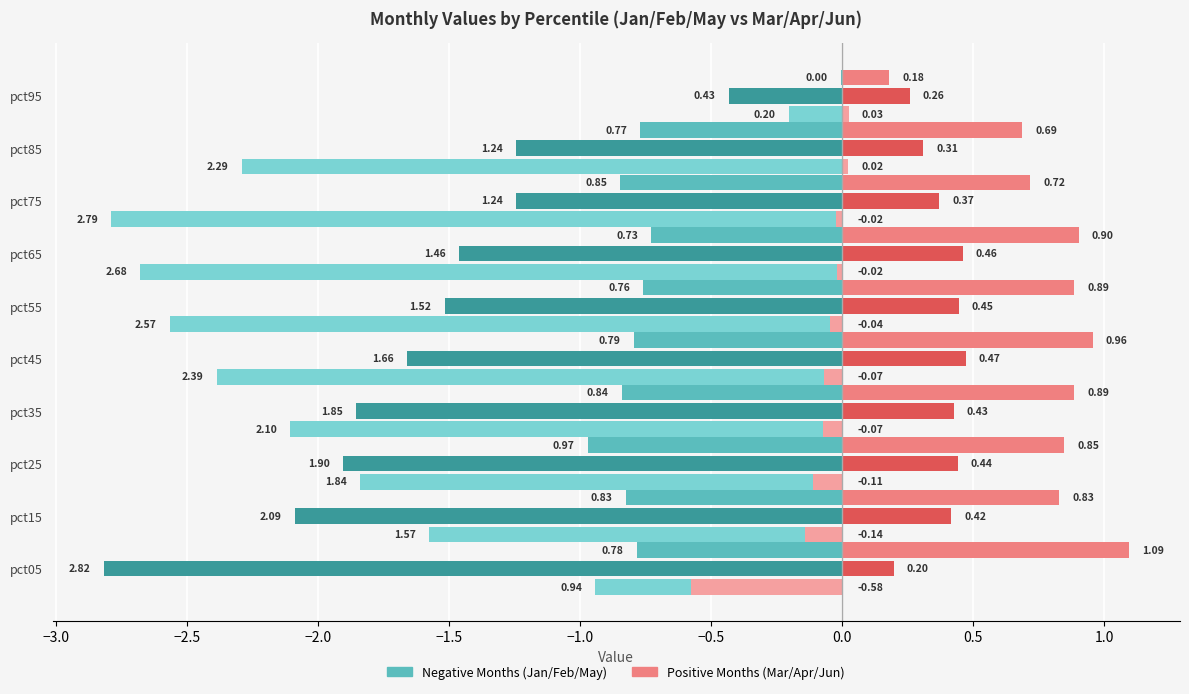

What is the total value across all series at pct85?

-3.3